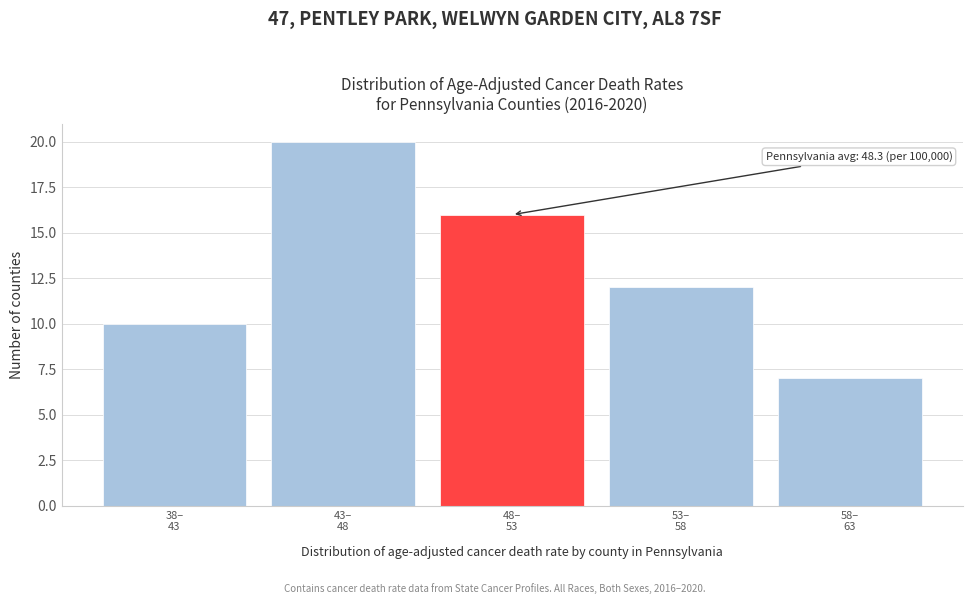

Reading left to right, transcribe all the data shown in this chart.

10	20	16	12	7